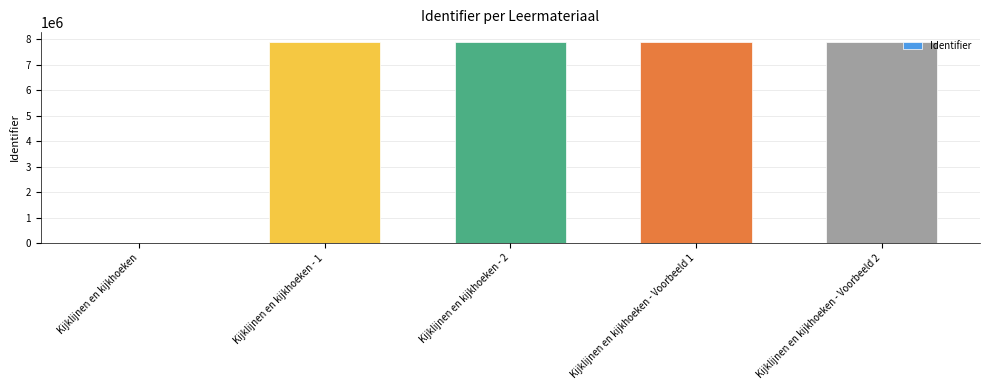

Is it true that the value at Kijklijnen en kijkhoeken - Voorbeeld 2 is 7886298?

True